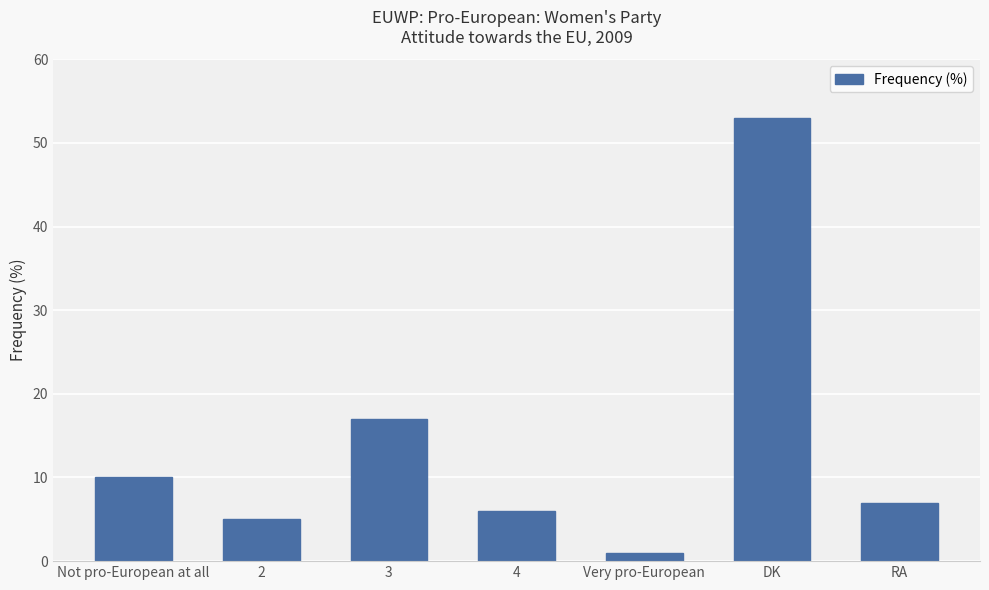

At which category does the chart reach its minimum across all series?

Very pro-European